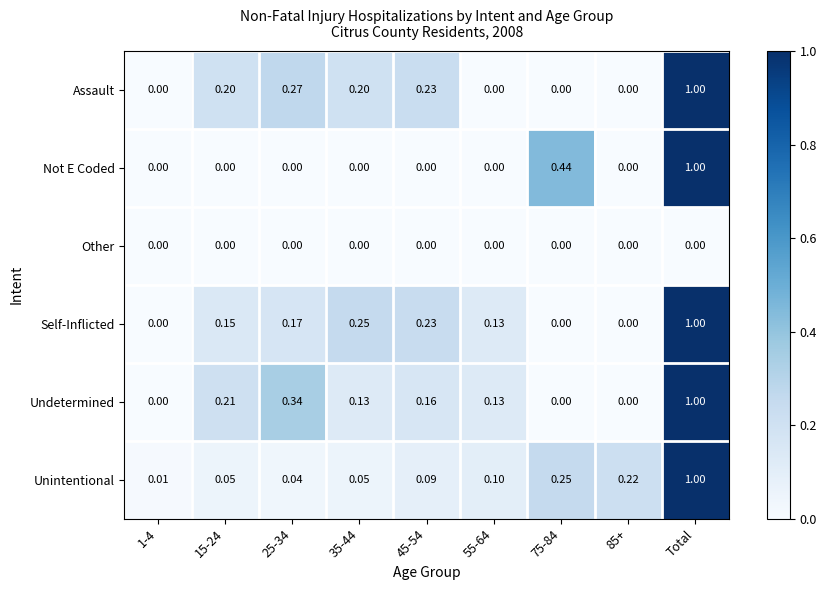

At which category does the chart reach its peak across all series?

Total